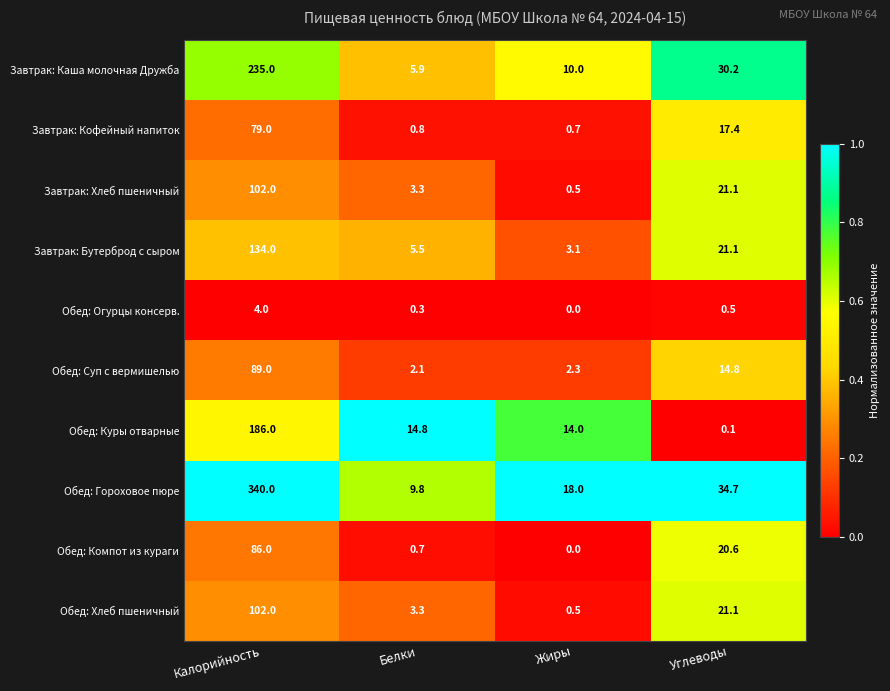

What is the maximum value shown in the chart?

340.0